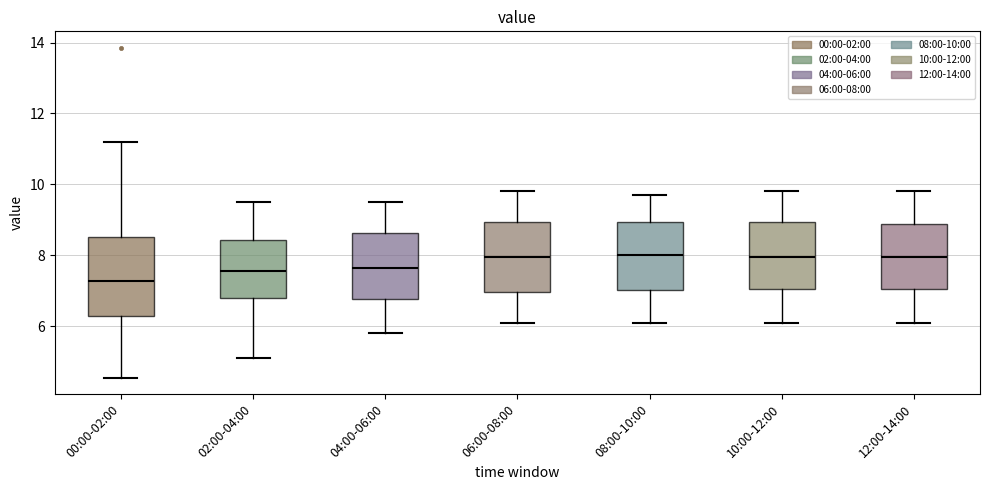

Reading left to right, read every box against the y-axis: the position of its median line, the range the box covers, and the ends of its whiskers. The values are not printed on the chart, so give them approximately, as read against the axis.

00:00-02:00: median 7.2, box 6.4 to 8.6, whiskers 4.6 to 11.2
02:00-04:00: median 7.6, box 6.8 to 8.4, whiskers 5.2 to 9.6
04:00-06:00: median 7.6, box 6.8 to 8.6, whiskers 5.8 to 9.6
06:00-08:00: median 8.0, box 7.0 to 9.0, whiskers 6.2 to 9.8
08:00-10:00: median 8.0, box 7.0 to 9.0, whiskers 6.2 to 9.8
10:00-12:00: median 8.0, box 7.0 to 9.0, whiskers 6.2 to 9.8
12:00-14:00: median 8.0, box 7.0 to 8.8, whiskers 6.2 to 9.8